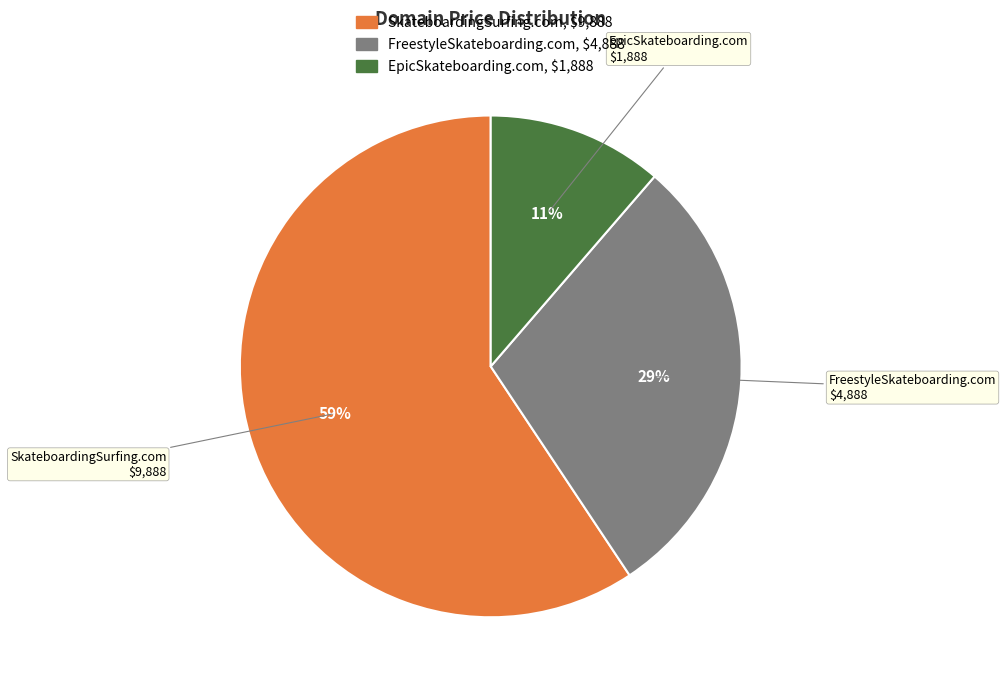

Is there a majority slice in this chart?

Yes